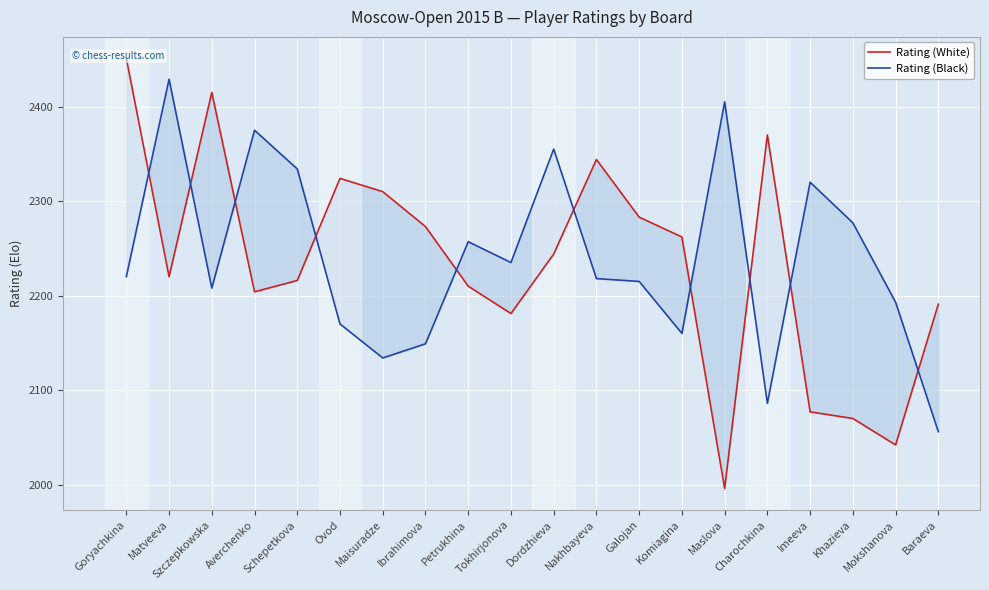

At which category is the sum across all series the highest?

Goryachkina